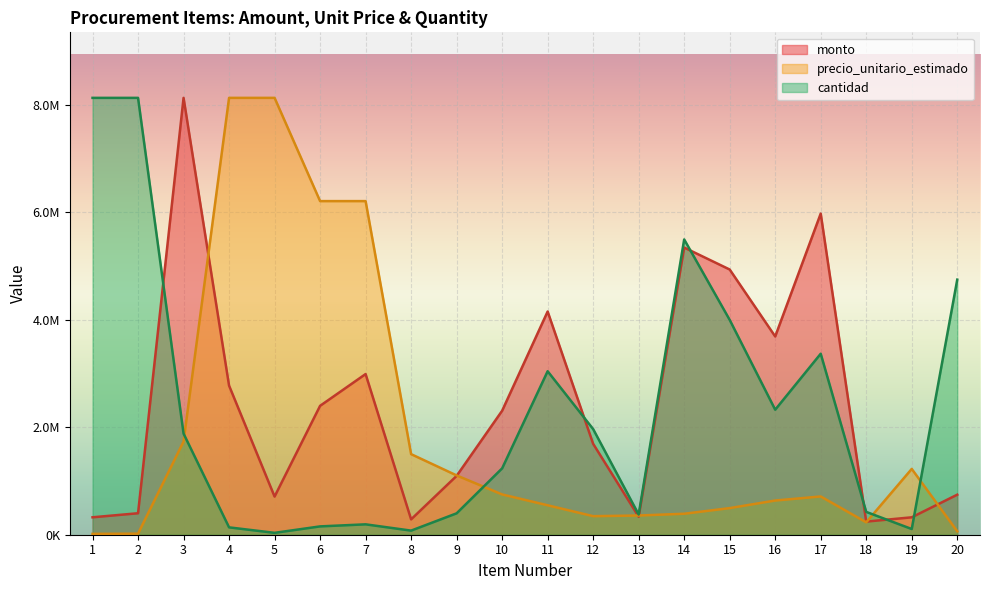

What is the difference between the maximum and minimum values in the cantidad series?

8094610.9